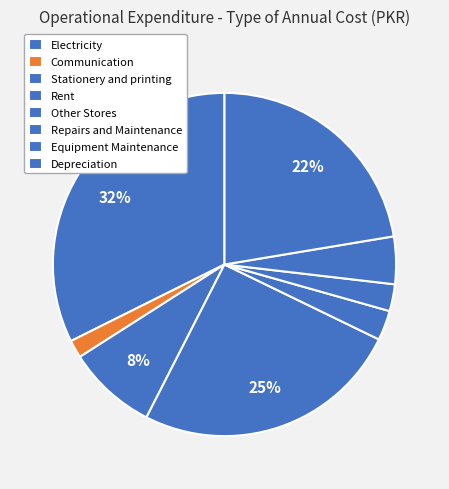

To the nearest percent, what percentage of the pie is Repairs and Maintenance?

3%